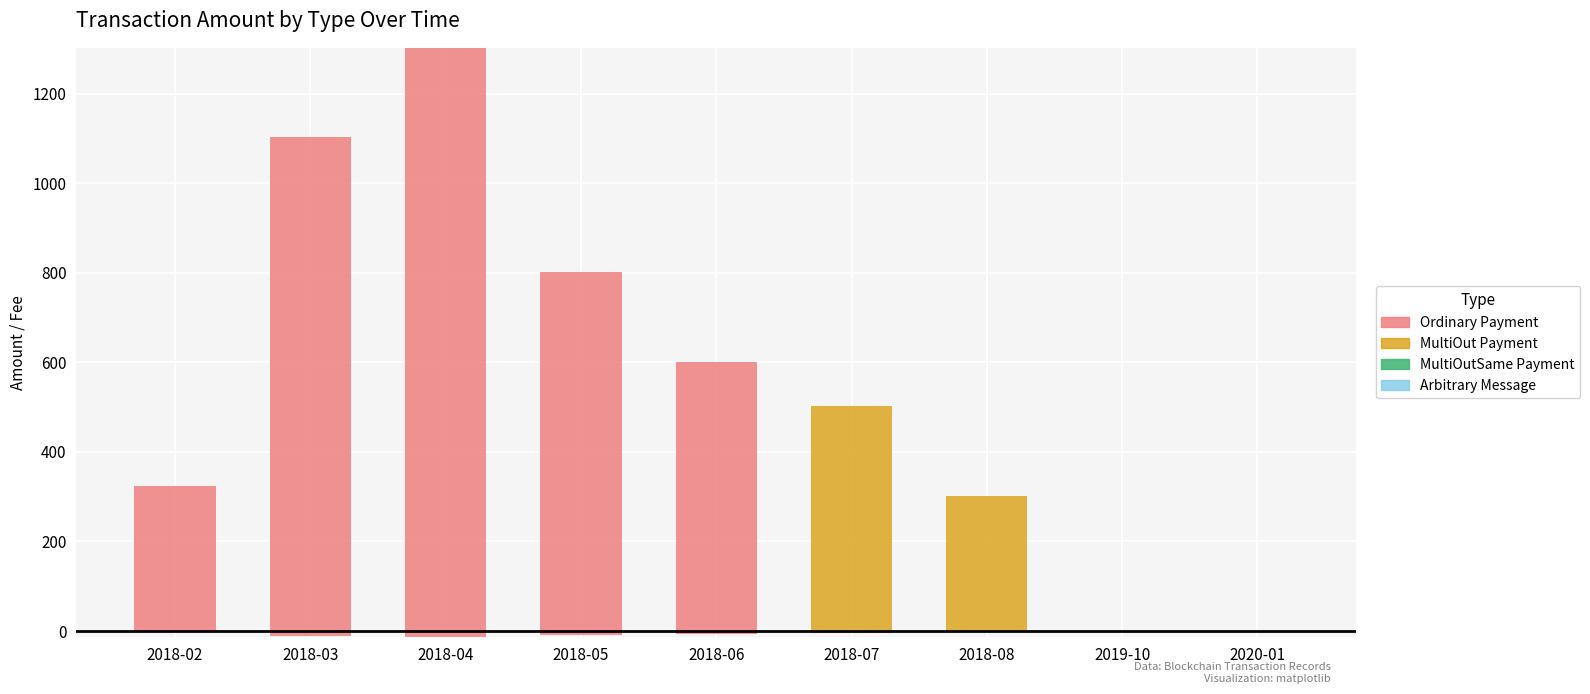

Between 2018-03 and 2020-01, which is larger?

2018-03